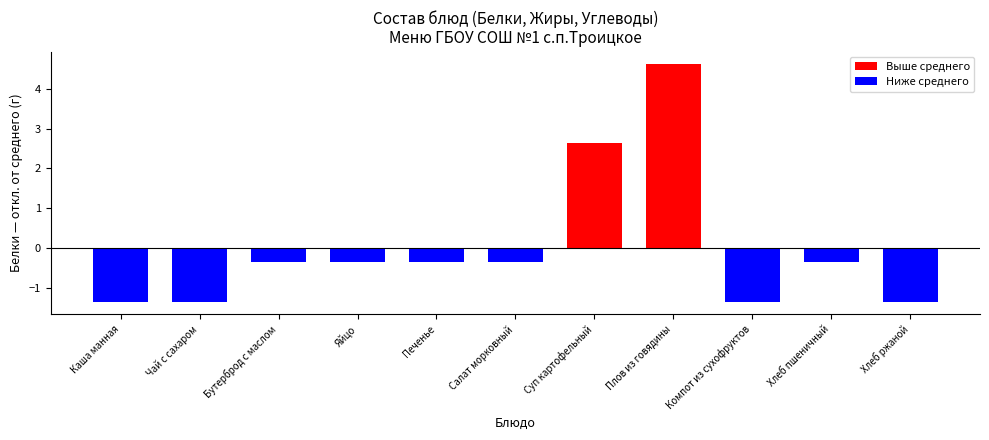

Reading left to right, list all the values displayed in this chart.

Каша манная=-1.4	Чай с сахаром=-1.4	Бутерброд с маслом=-0.4	Яйцо=-0.4	Печенье=-0.4	Салат морковный=-0.4	Суп картофельный=2.6	Плов из говядины=4.6	Компот из сухофруктов=-1.4	Хлеб пшеничный=-0.4	Хлеб ржаной=-1.4